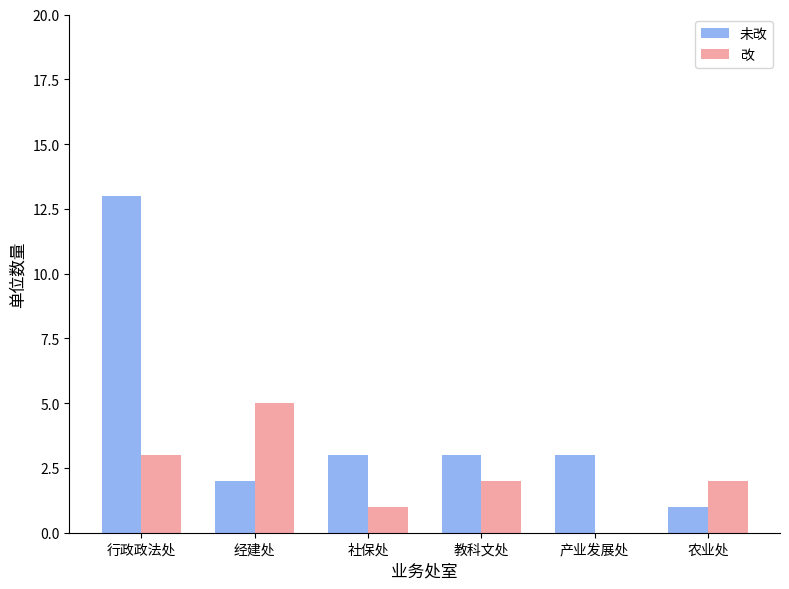

At which category is the sum across all series the highest?

行政政法处